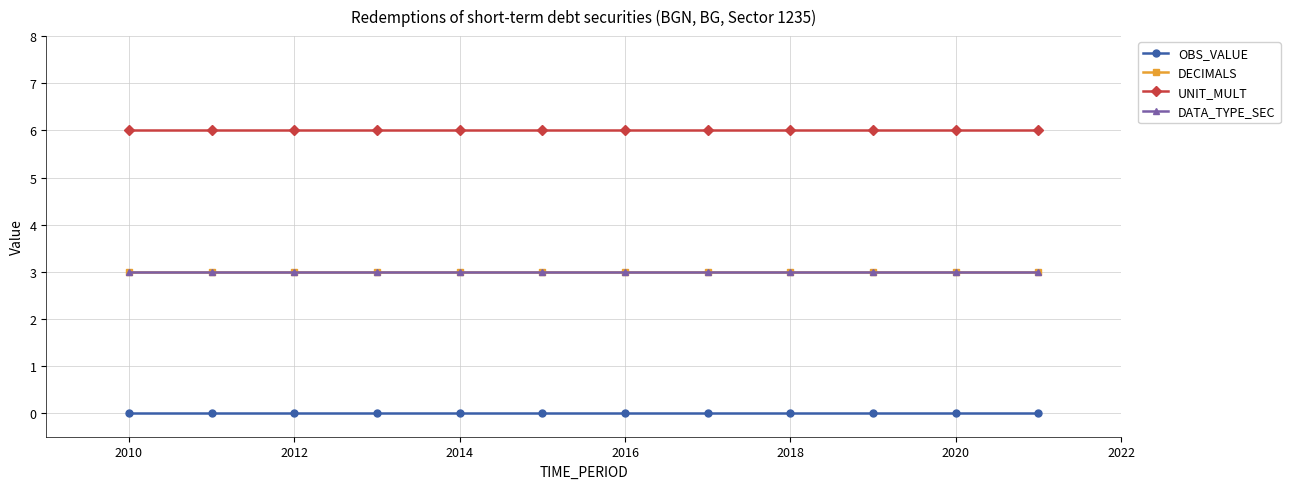

Is this an area chart (filled region under the line)?

No